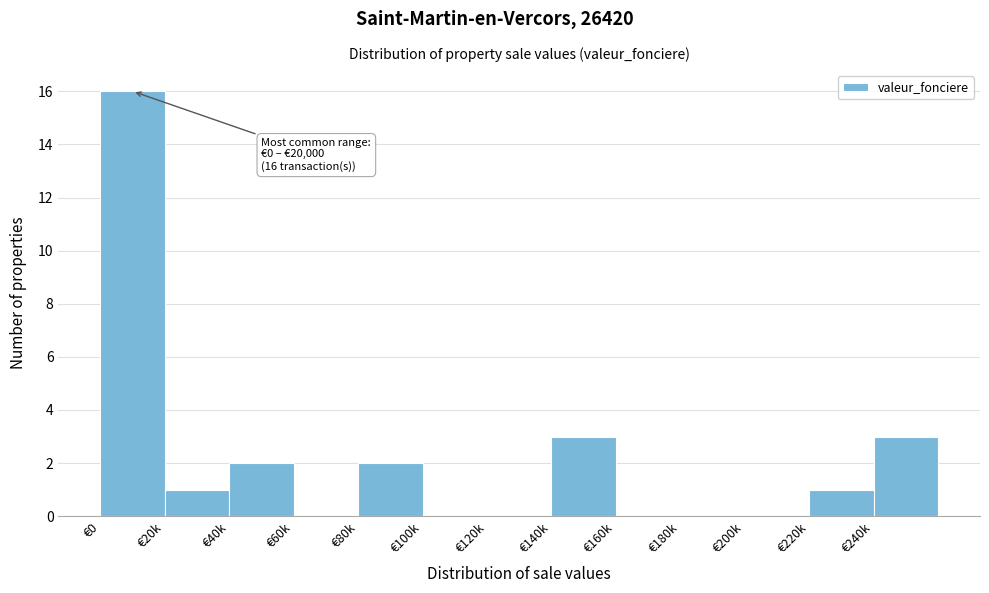

Reading left to right, list all the values displayed in this chart.

€0=16	€20k=1	€40k=2	€60k=0	€80k=2	€100k=0	€120k=0	€140k=3	€160k=0	€180k=0	€200k=0	€220k=1	€240k=3